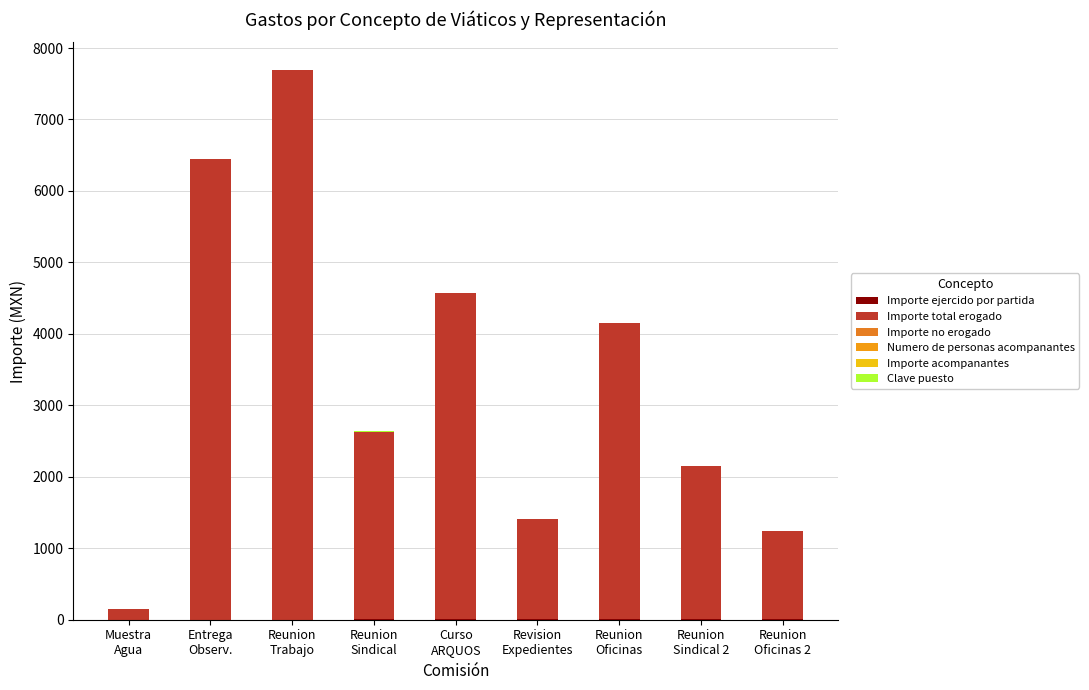

What is the label of the 6th bar from the right?

Reunion
Sindical